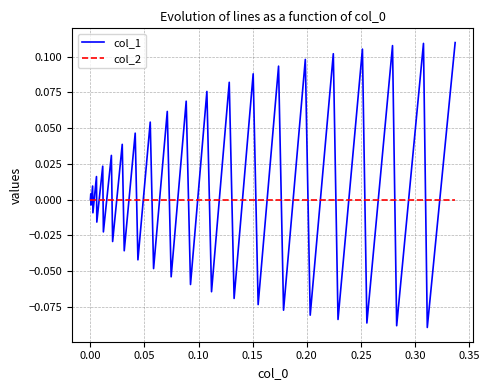

Which series has the widest spread of values?

col_1